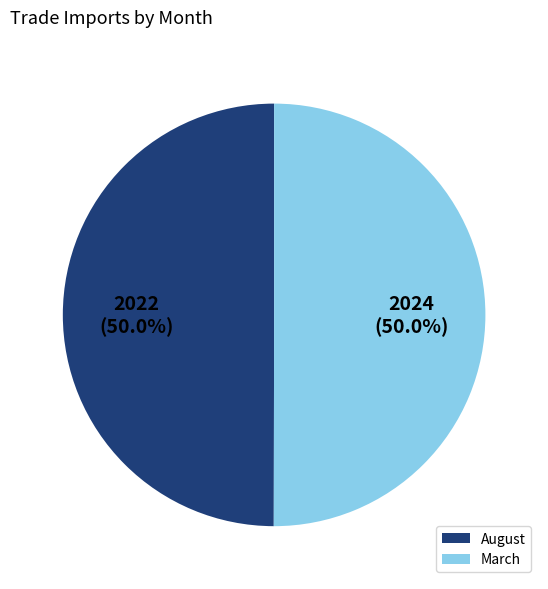

Is the sum of August and March greater than half?

Yes